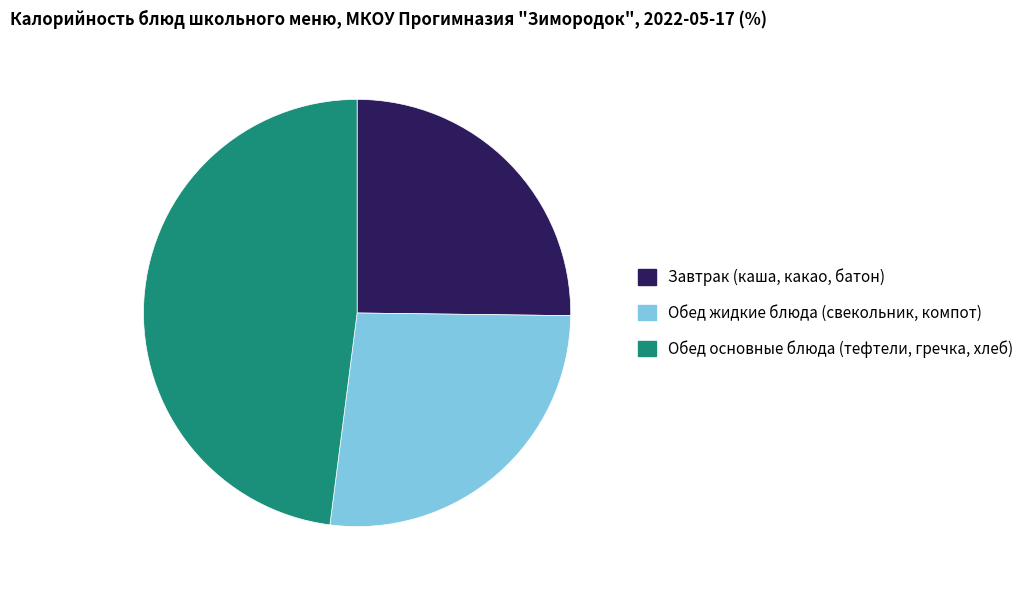

Does Завтрак (каша, какао, батон) represent more than half of the total?

No